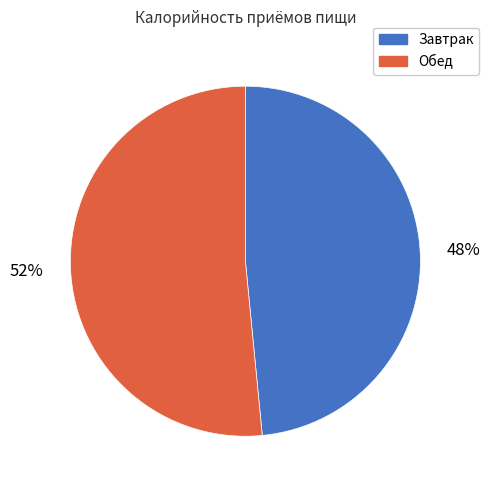

To the nearest percent, what percentage of the pie is Обед?

52%